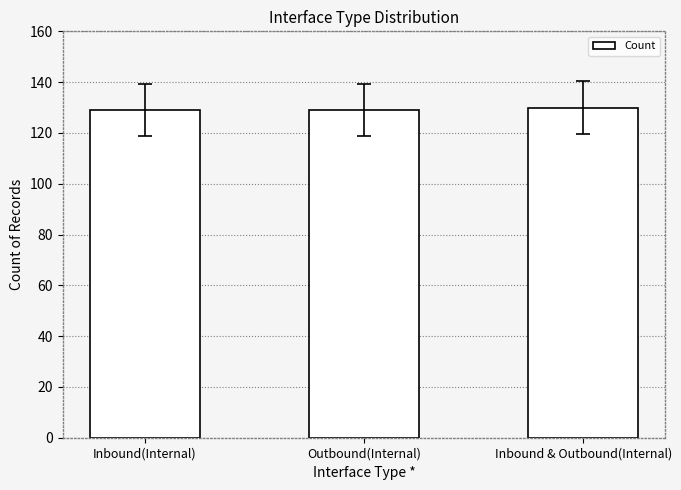

What position from the right is Outbound(Internal)?

2